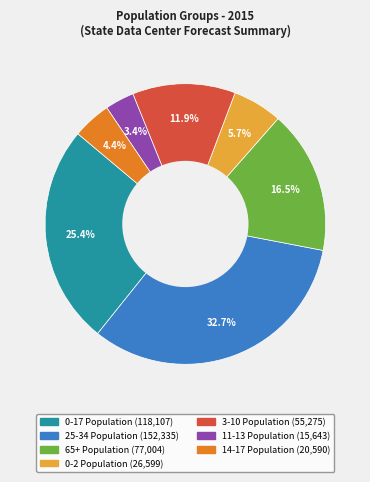

True or false: 25-34 Population accounts for 47% of the total.

False